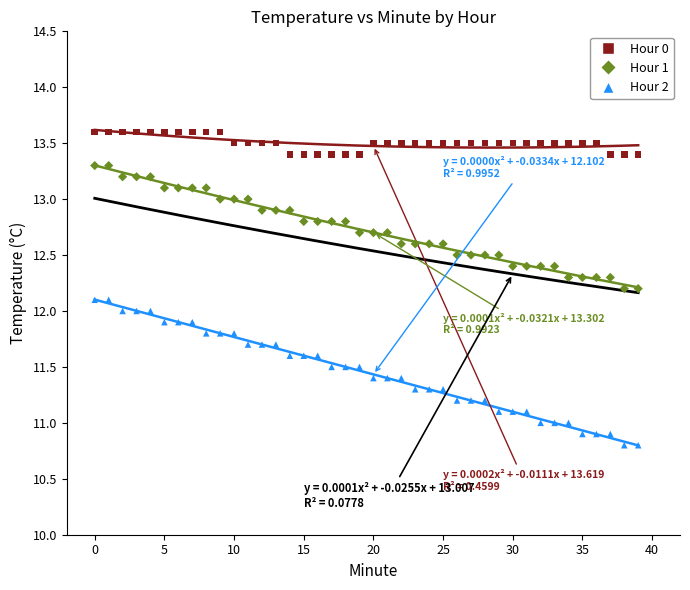

Which series reaches the minimum Y coordinate?

Hour 2